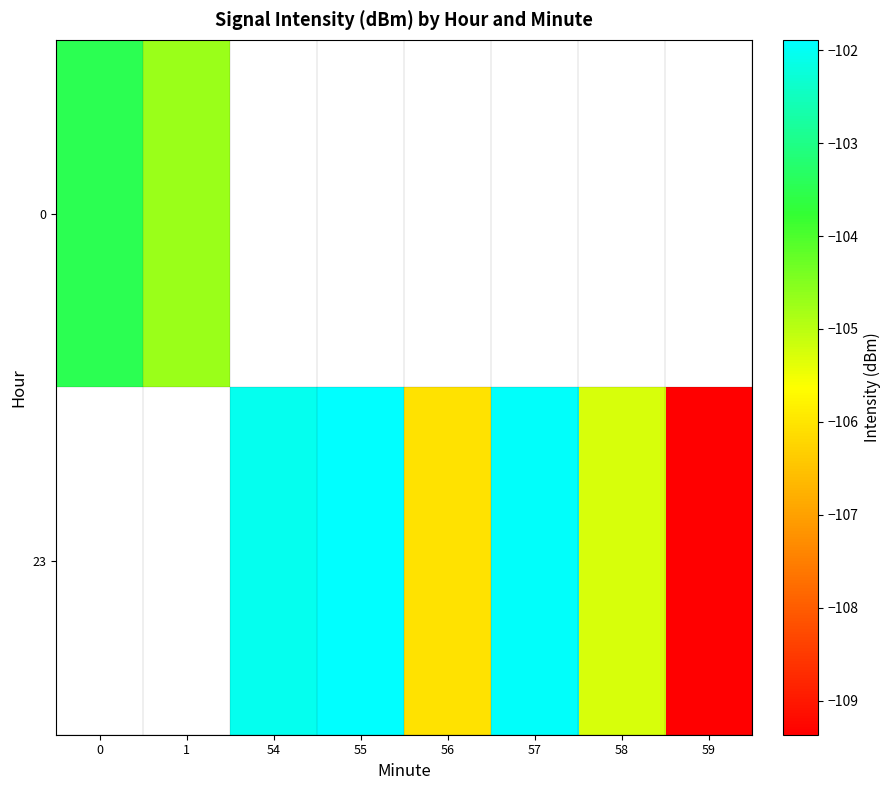

What is the greatest value displayed?

-101.9